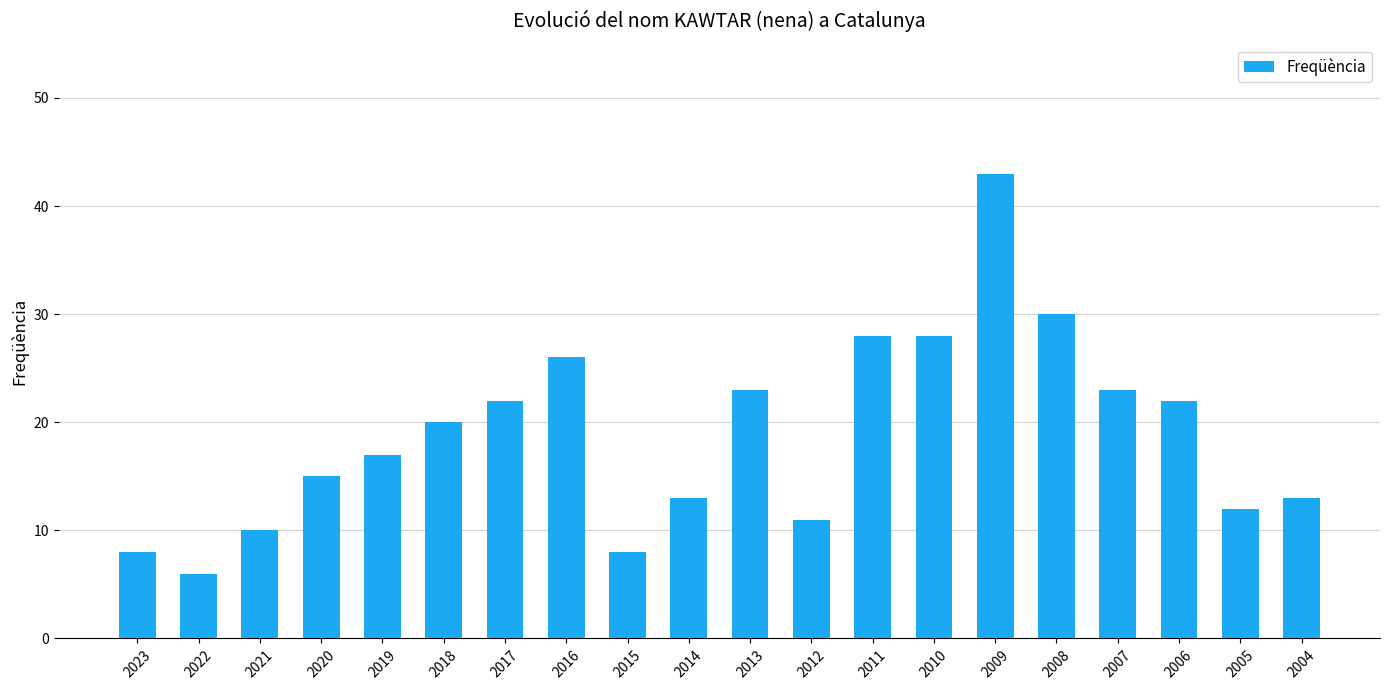

Approximately how many times larger is the value at 2011 compared to 2016?

1.1